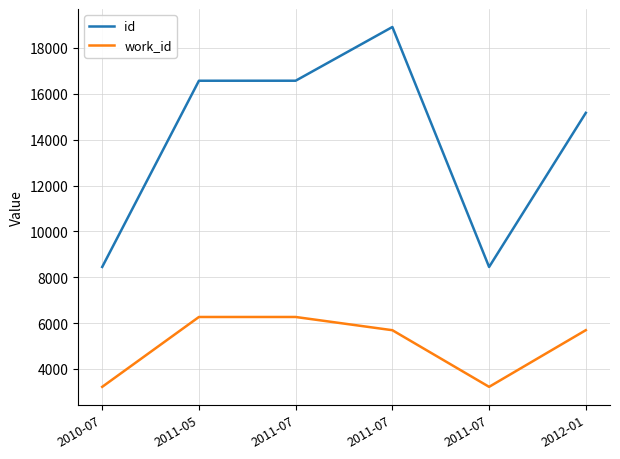

Which series has the largest range (max minus min)?

id